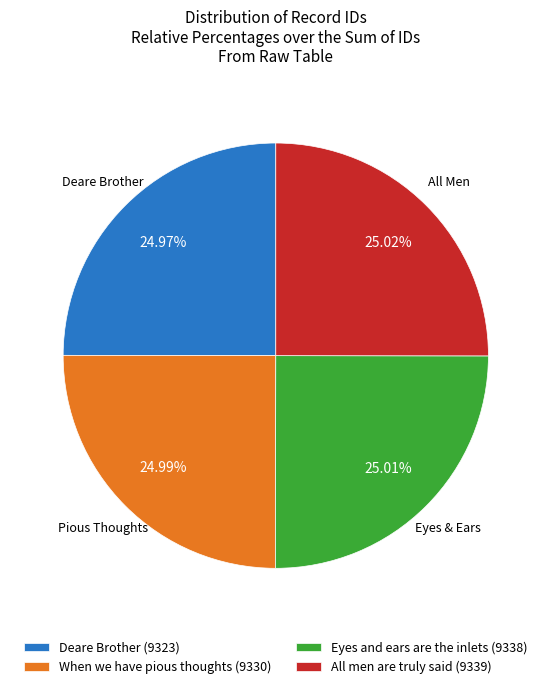

What portion of the pie excludes Eyes and ears are the inlets (9338)?

75.0%